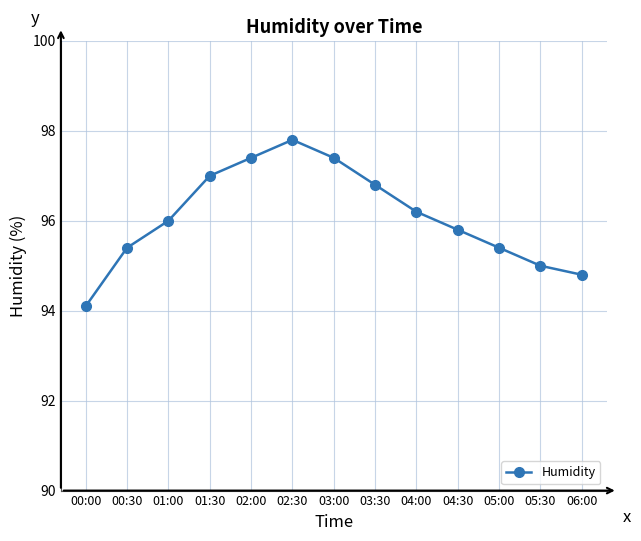

What is the label of the 2nd point from the right?

05:30